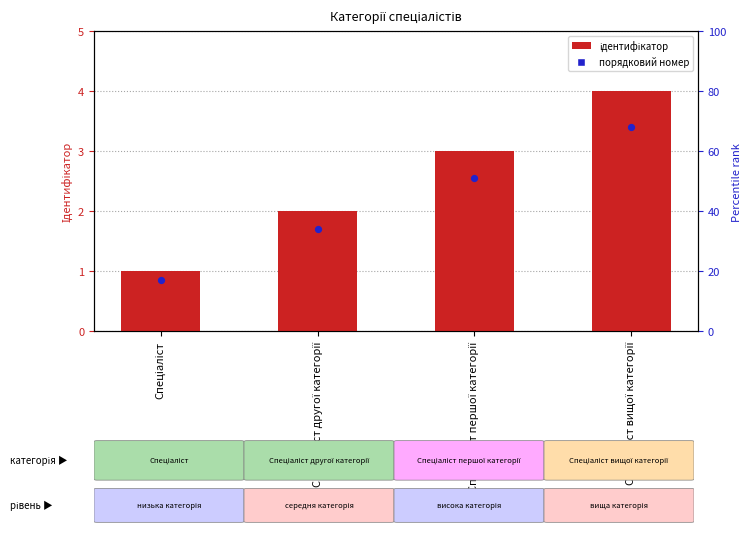

What is the ratio of the value at Спеціаліст вищої категорії to the value at Спеціаліст?

4.0